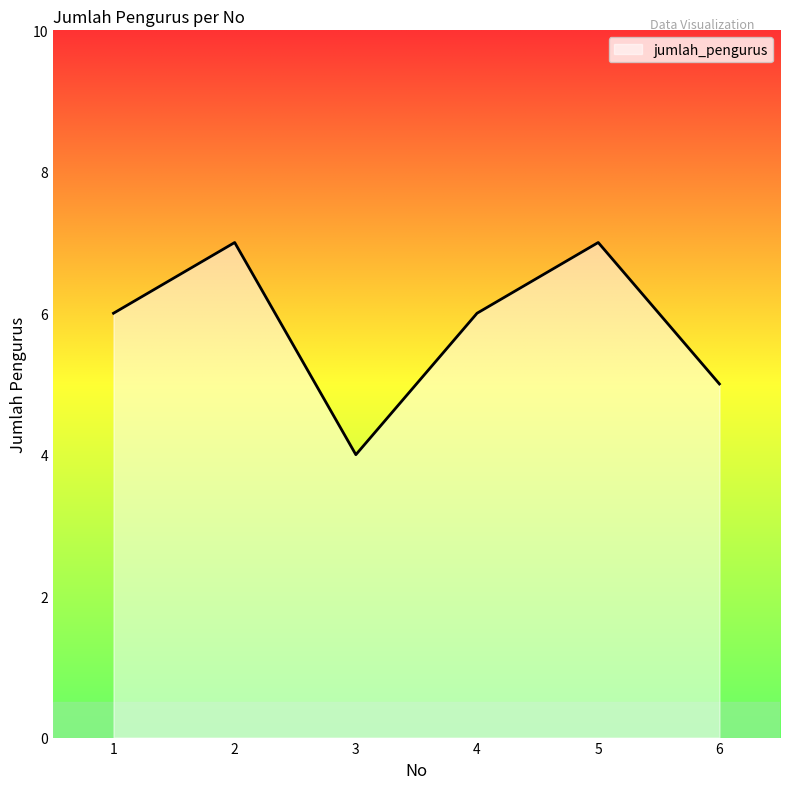

How many lines are shown in the chart?

1